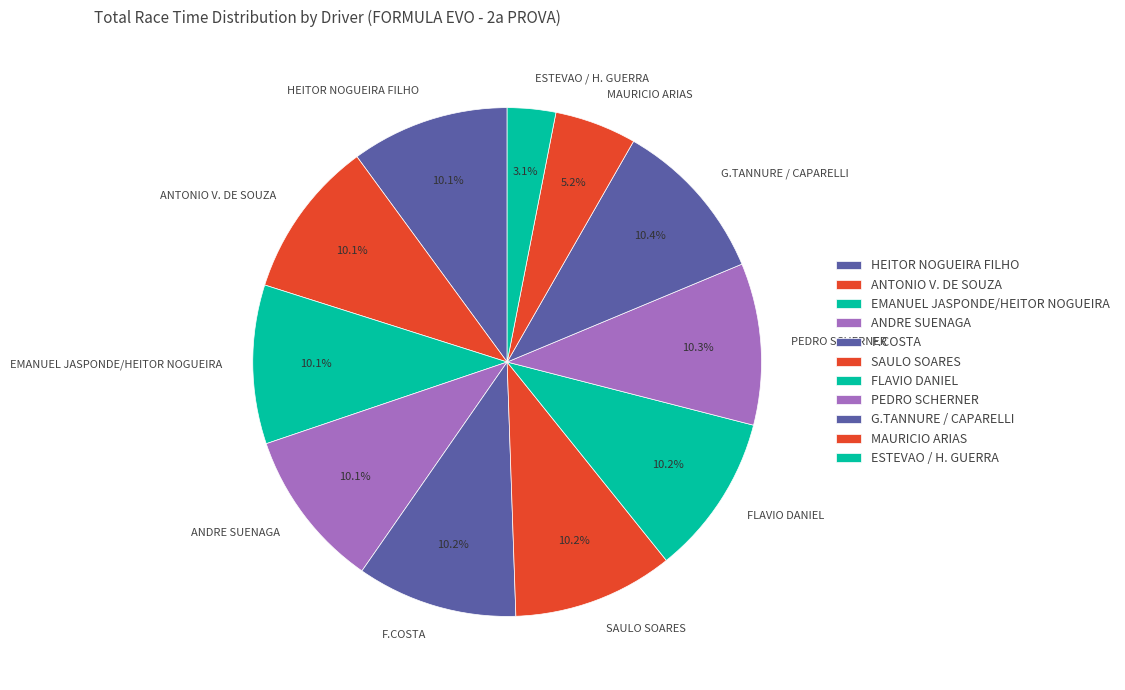

Which slice is the smallest?

ESTEVAO / H. GUERRA